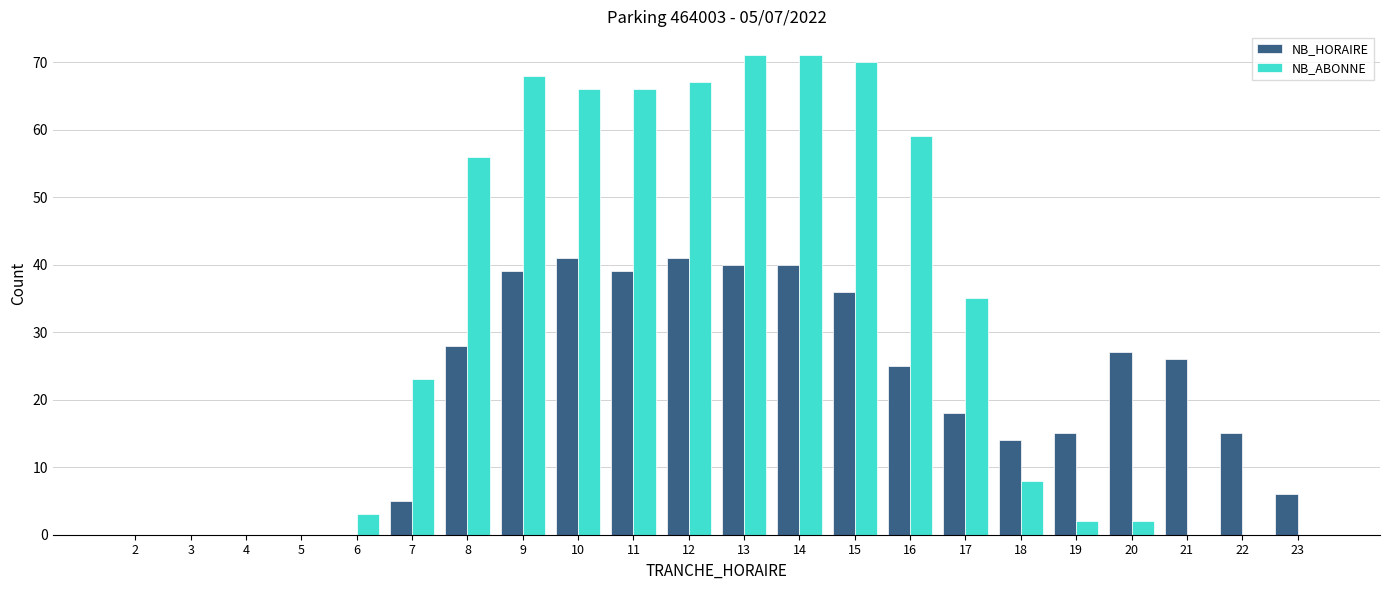

Is it true that NB_HORAIRE equals 36 at 15?

True